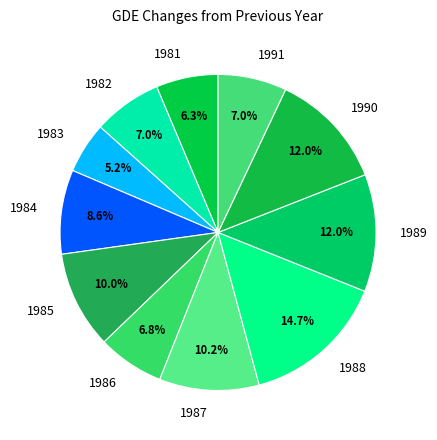

Which has a higher value, 1990 or 1985?

1990